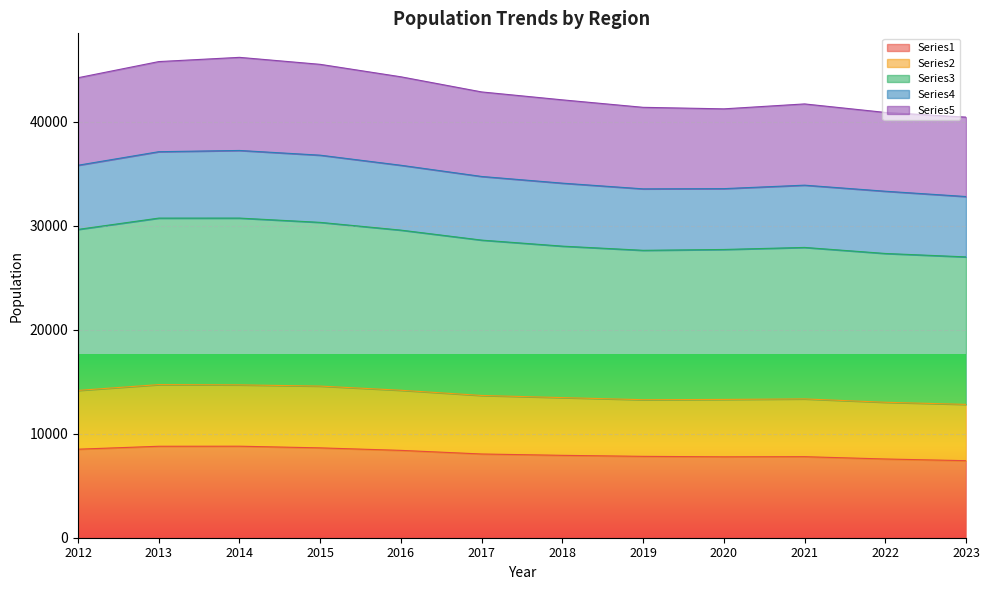

The value of Series1 at 2014 is 5896. True or false?

False